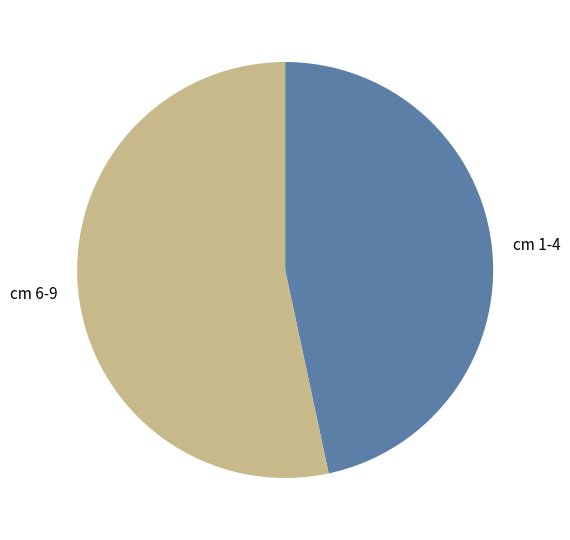

Is the sum of cm 1-4 and cm 6-9 greater than half?

Yes